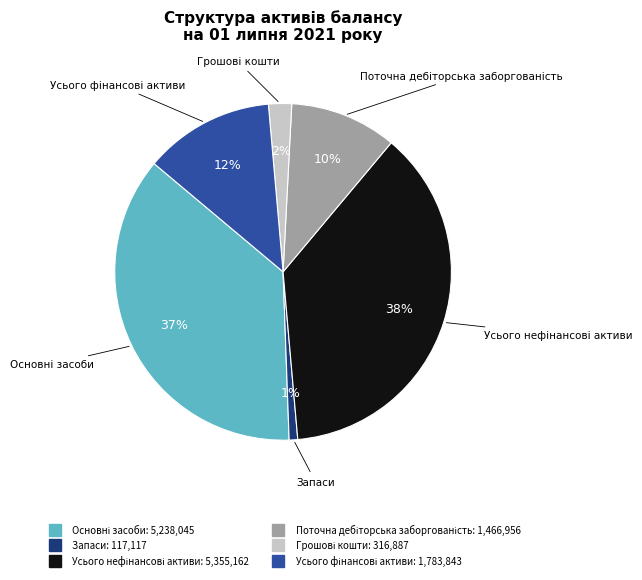

To the nearest percent, what is the average slice percentage?

17%